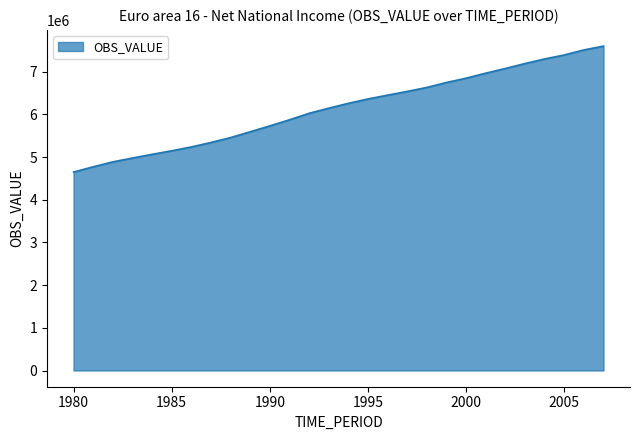

What is the maximum value shown in the chart?

7602000.1